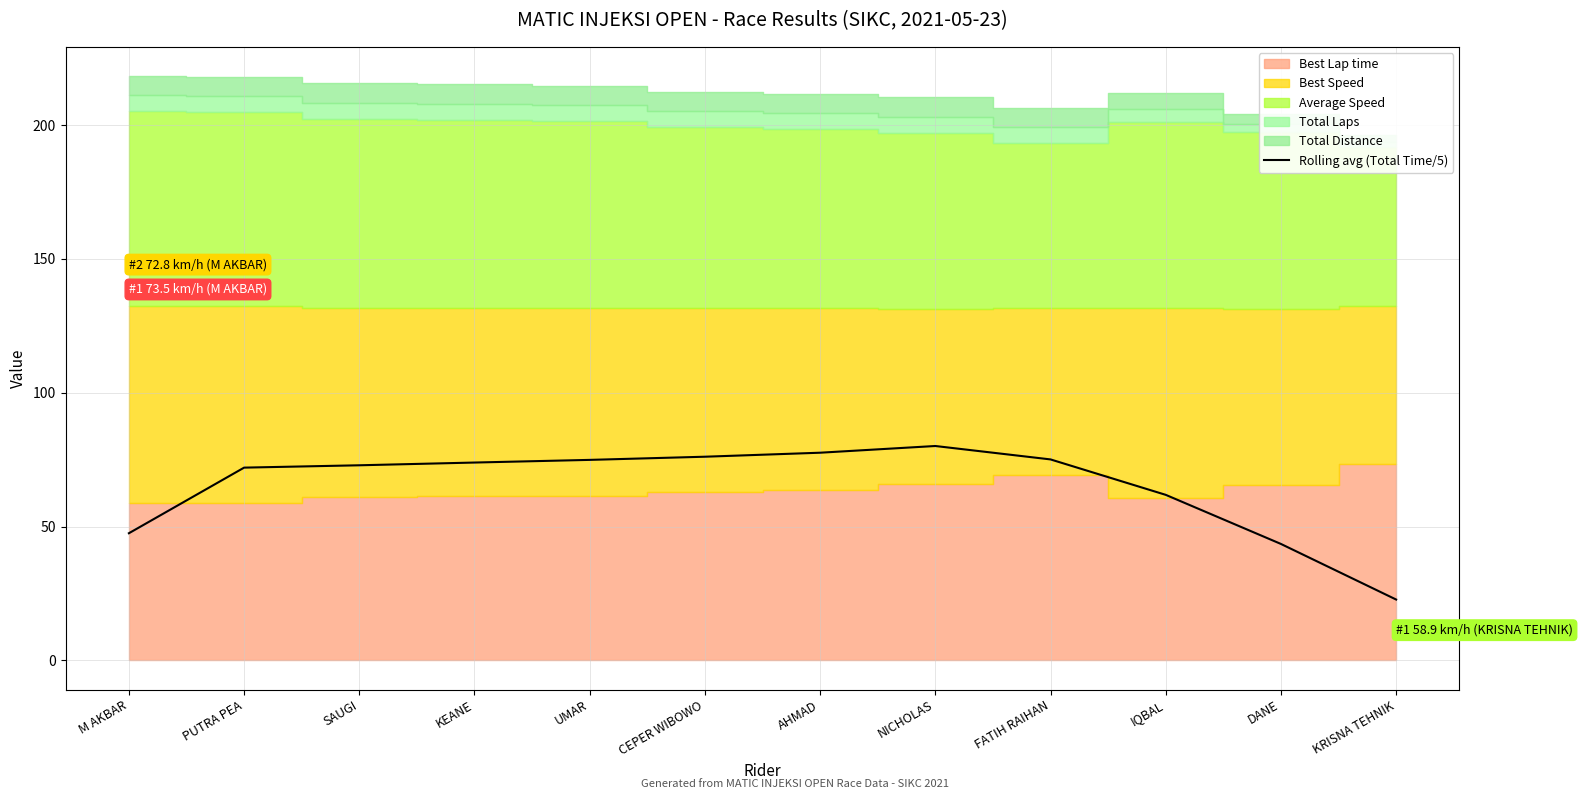

The value at KEANE is 47.5. True or false?

False